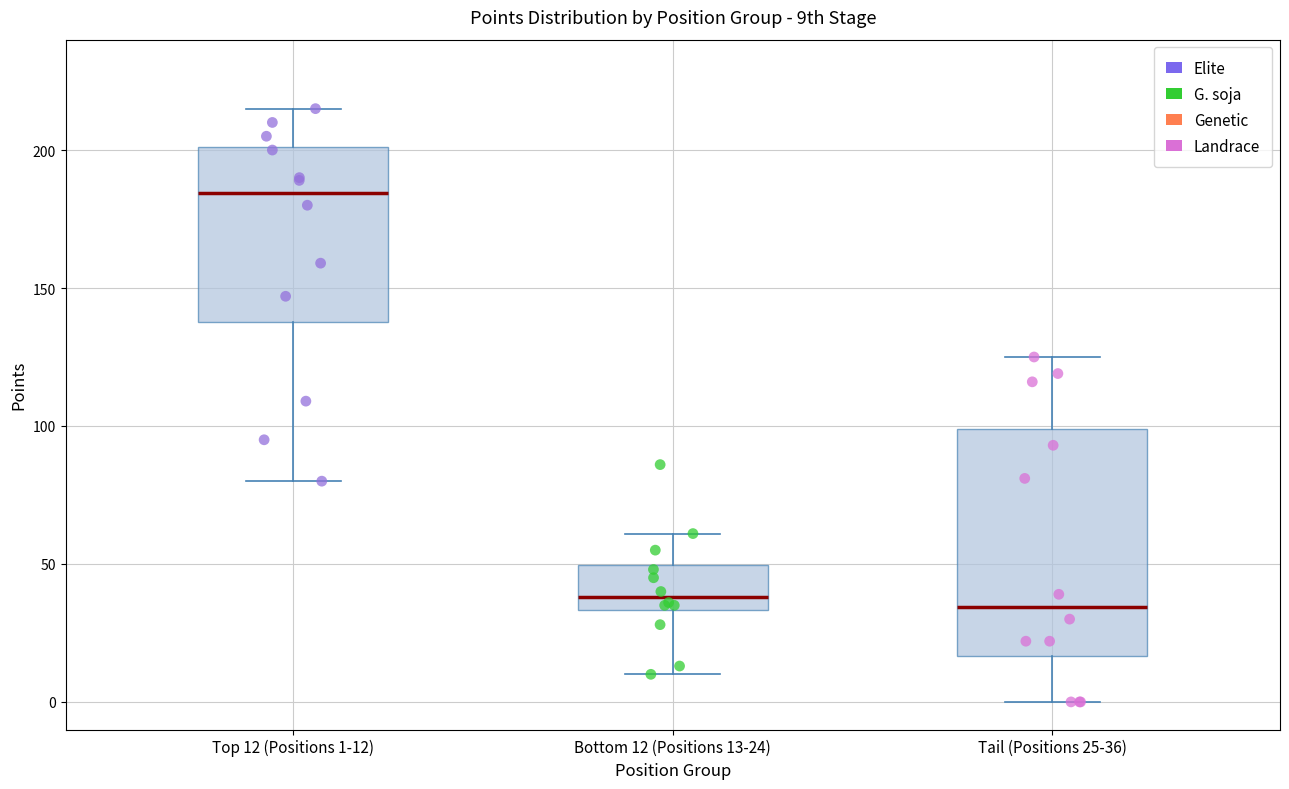

Which box has the highest median line?

Top 12 (Positions 1-12)